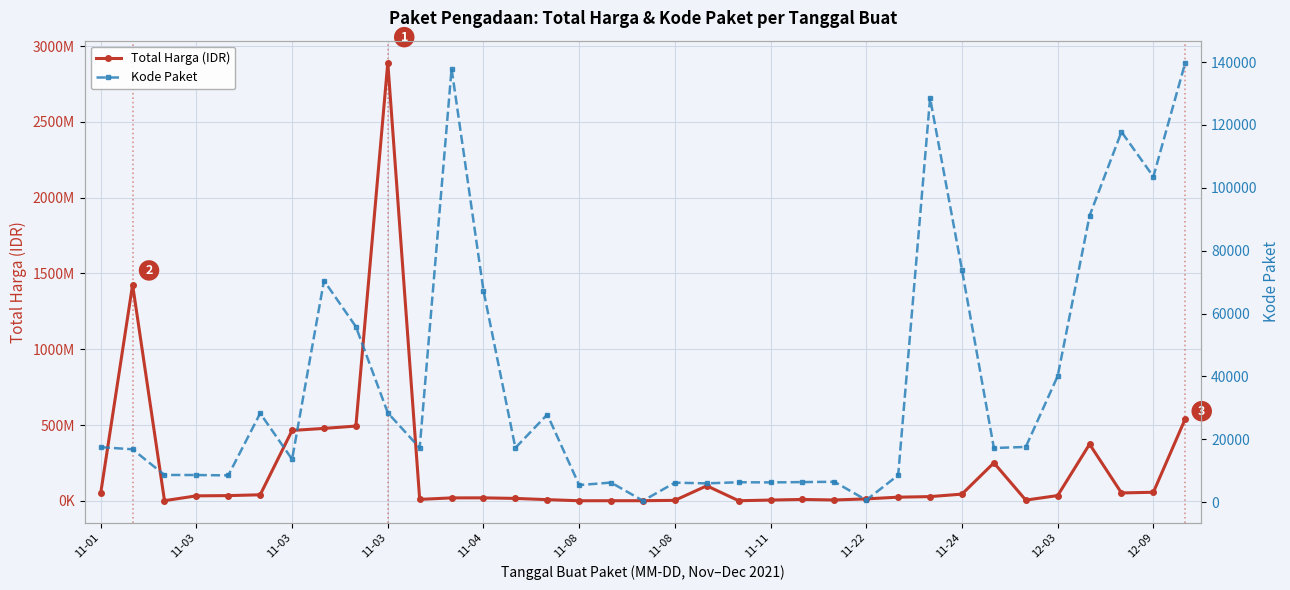

The Kode Paket series shows 117783 at 32. True or false?

True